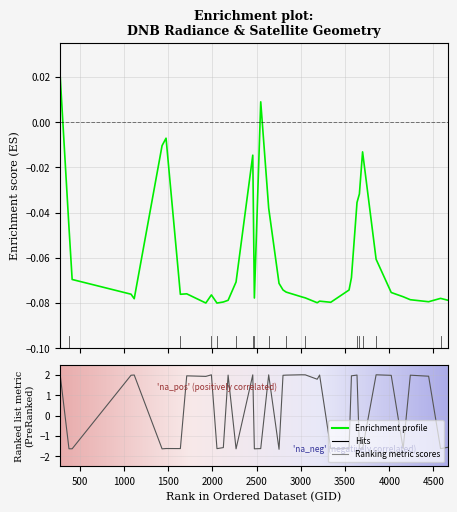

The dnbrad series shows -0.1 at 4022. True or false?

False